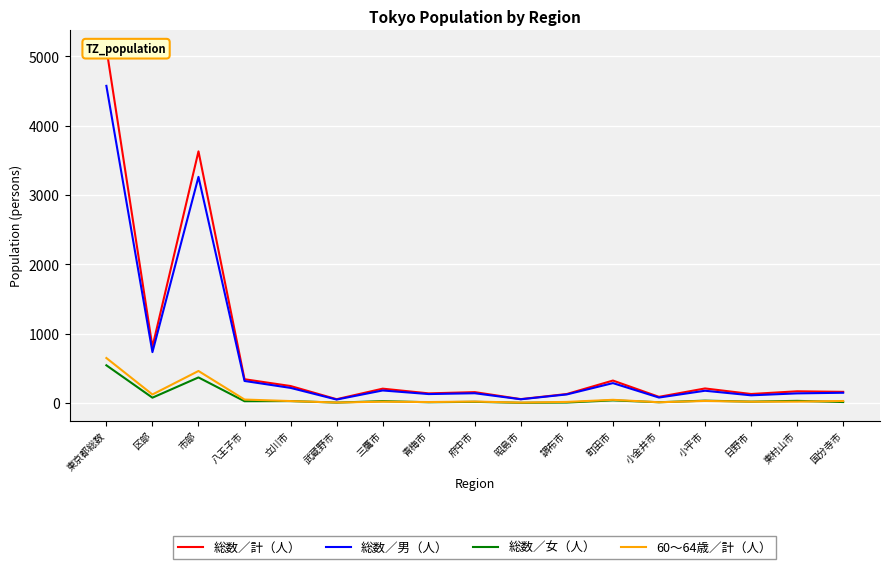

Is it true that 60～64歳／計（人） equals 648 at 東京都総数?

True